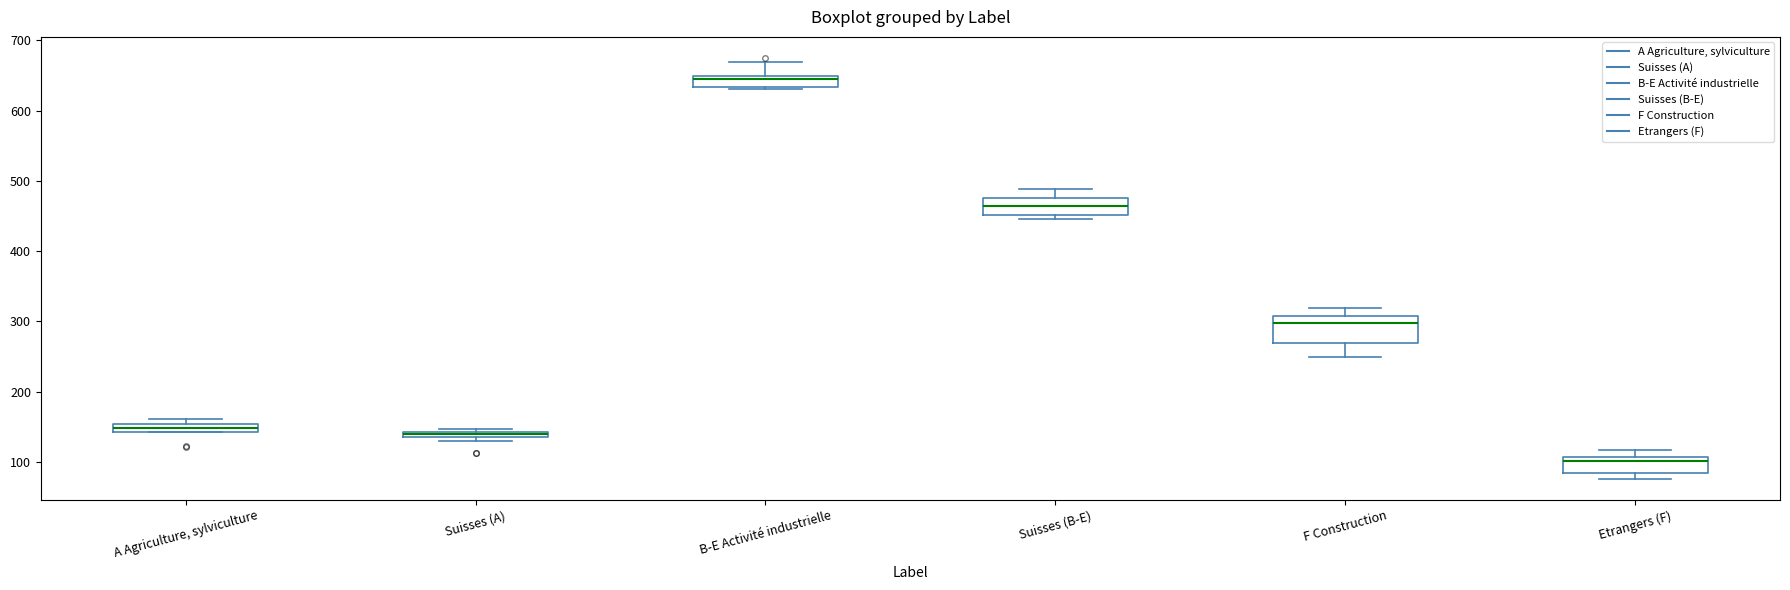

Which box is the tallest, from its lower edge to its upper edge?

F Construction